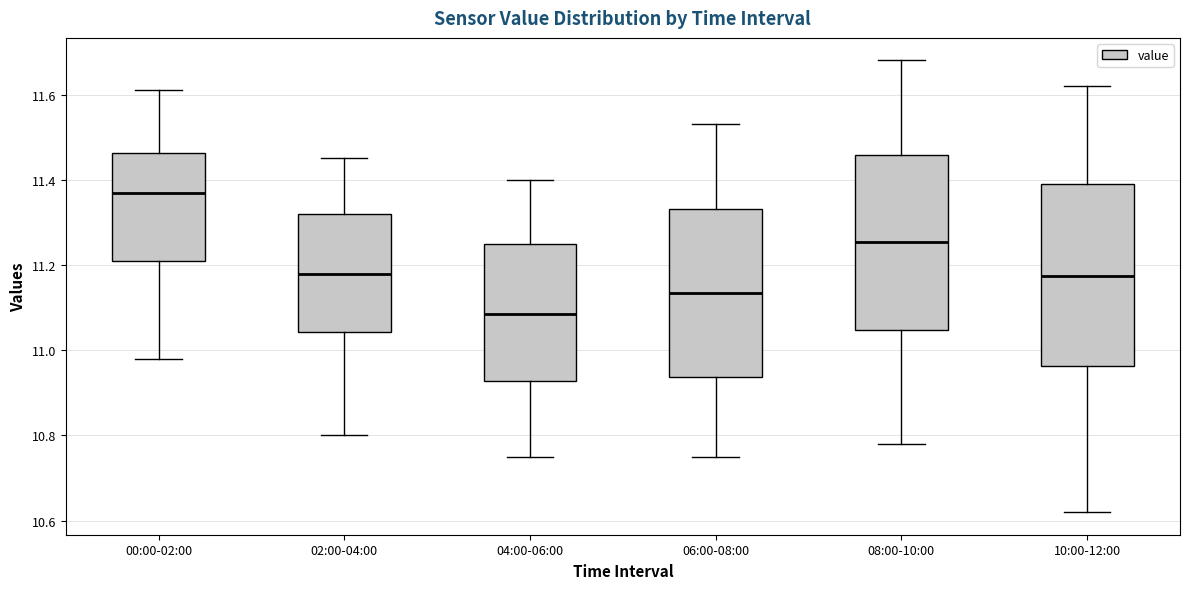

Reading left to right, read every box against the y-axis: the position of its median line, the range the box covers, and the ends of its whiskers. The values are not printed on the chart, so give them approximately, as read against the axis.

00:00-02:00: median 11.38, box 11.22 to 11.46, whiskers 10.98 to 11.62
02:00-04:00: median 11.18, box 11.04 to 11.32, whiskers 10.80 to 11.46
04:00-06:00: median 11.08, box 10.92 to 11.26, whiskers 10.76 to 11.40
06:00-08:00: median 11.14, box 10.94 to 11.34, whiskers 10.76 to 11.54
08:00-10:00: median 11.26, box 11.04 to 11.46, whiskers 10.78 to 11.68
10:00-12:00: median 11.18, box 10.96 to 11.40, whiskers 10.62 to 11.62